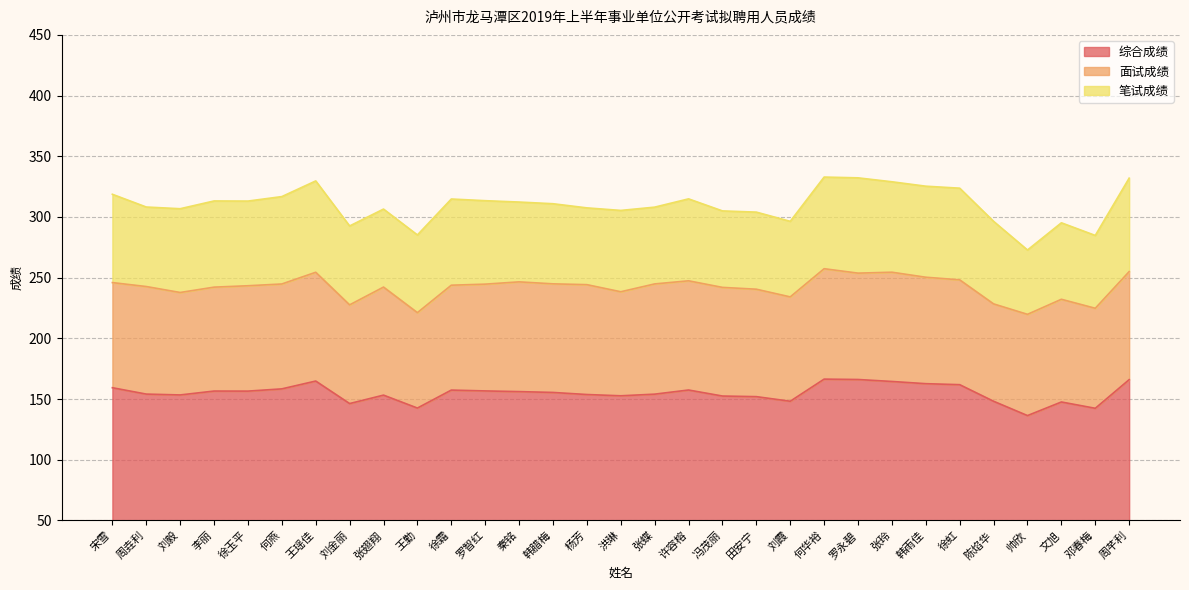

What is the label of the 19th point from the right?

秦铭